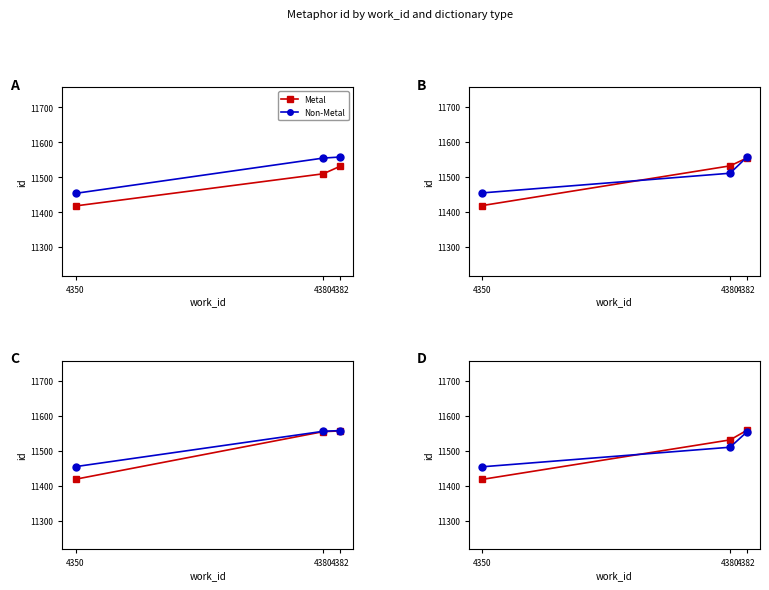

Which series has the widest spread of values?

Metal